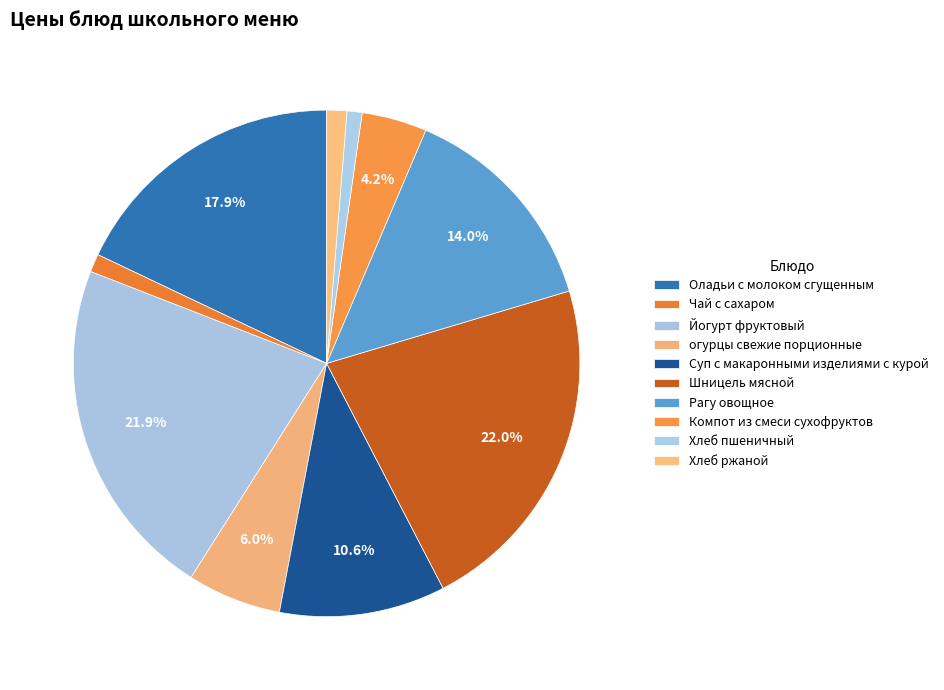

Is Оладьи с молоком сгущенным the majority of the pie?

No